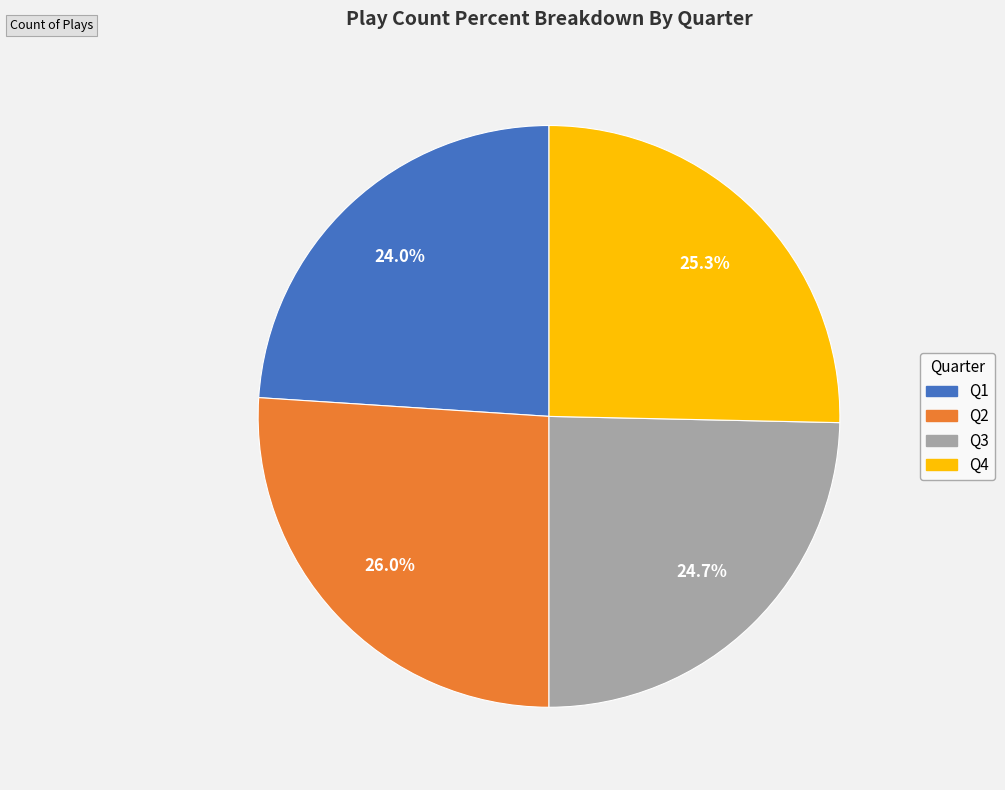

The Q3 slice represents 31% of the pie. True or false?

False